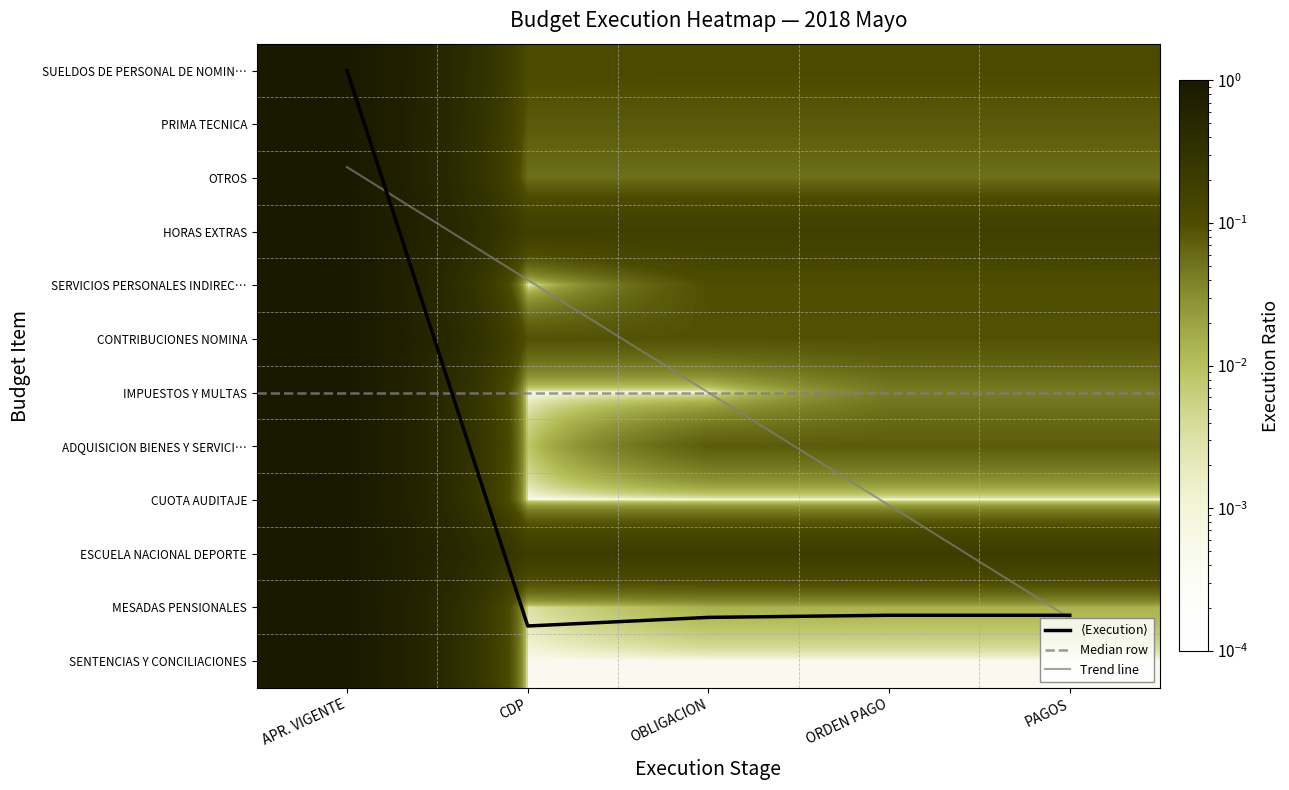

The value of MESADAS PENSIONALES at OBLIGACION is 0.0. True or false?

True